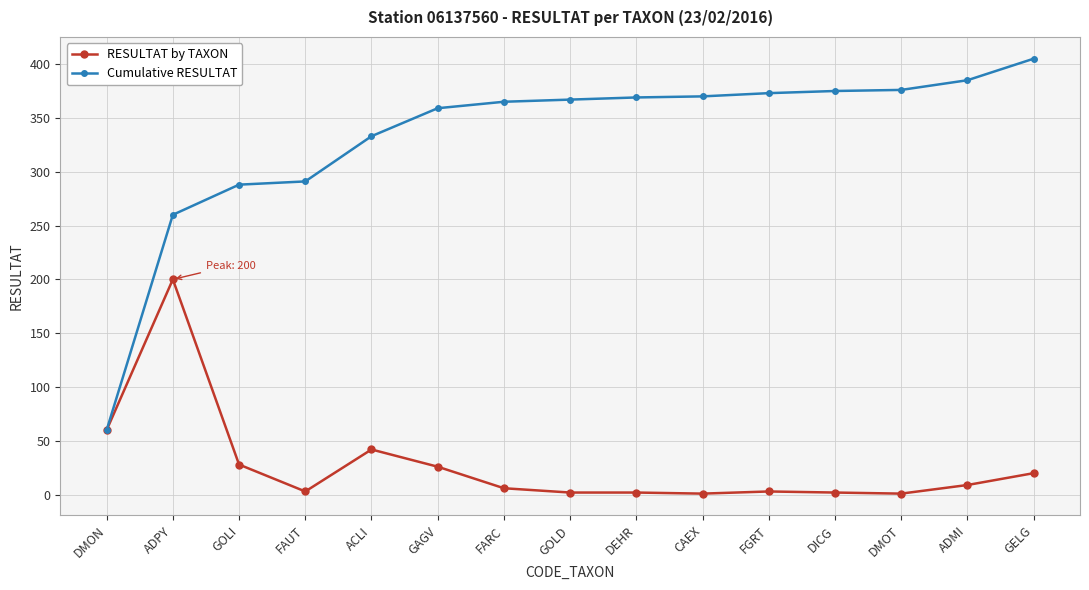

Where is Cumulative RESULTAT nearest to the value 232?

ADPY